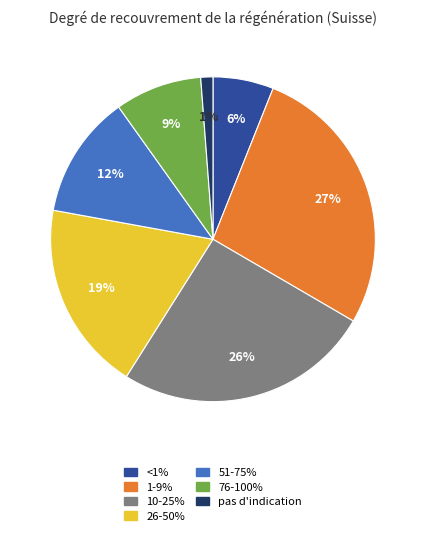

To the nearest percent, what is the average slice percentage?

14%